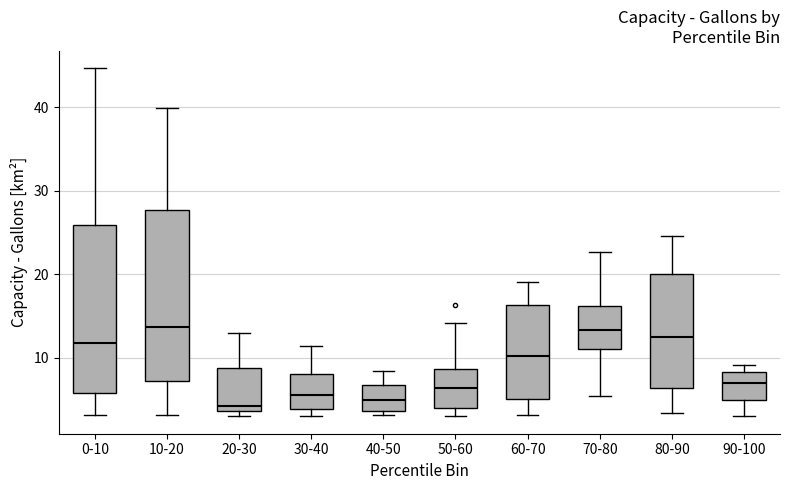

Where does the upper whisker of the box for 0-10 end on the y-axis? The values are not printed on the chart, so give them approximately, as read against the axis.

45